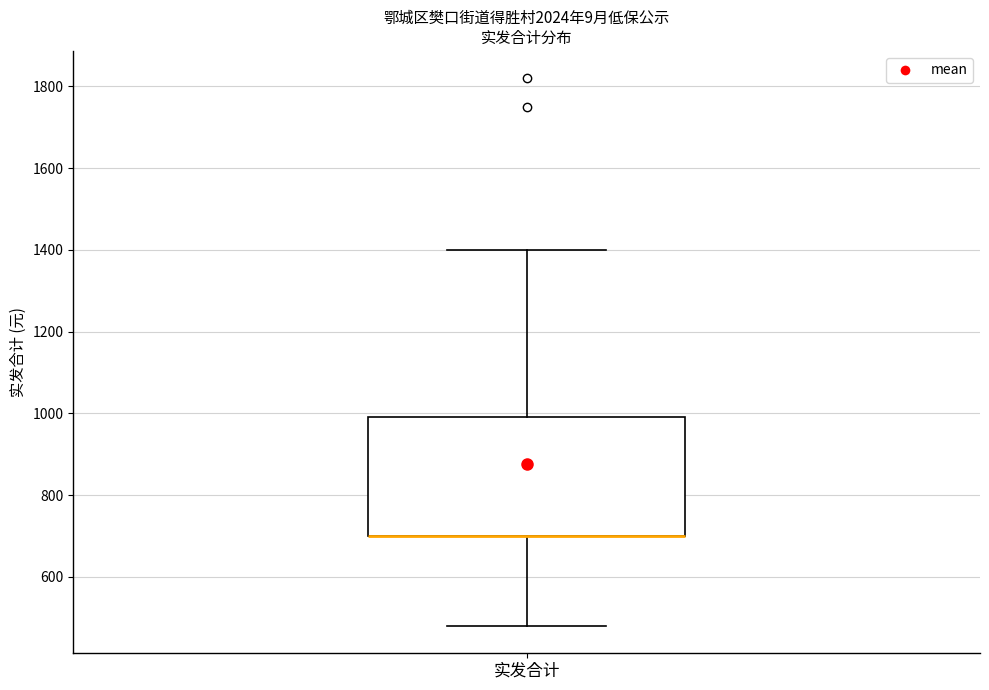

Read this box plot against the y-axis: the position of the median line, the range covered by the box, and the ends of both whiskers. The values are not printed on the chart, so give them approximately, as read against the axis.

median 700 (drawn on the box's lower edge), box 700 to 1000, whiskers 480 to 1400